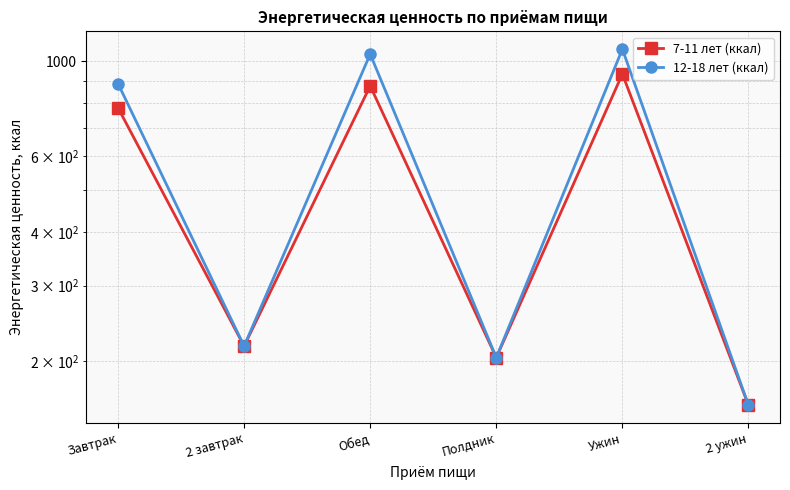

What is the label of the 1st point from the right?

2 ужин